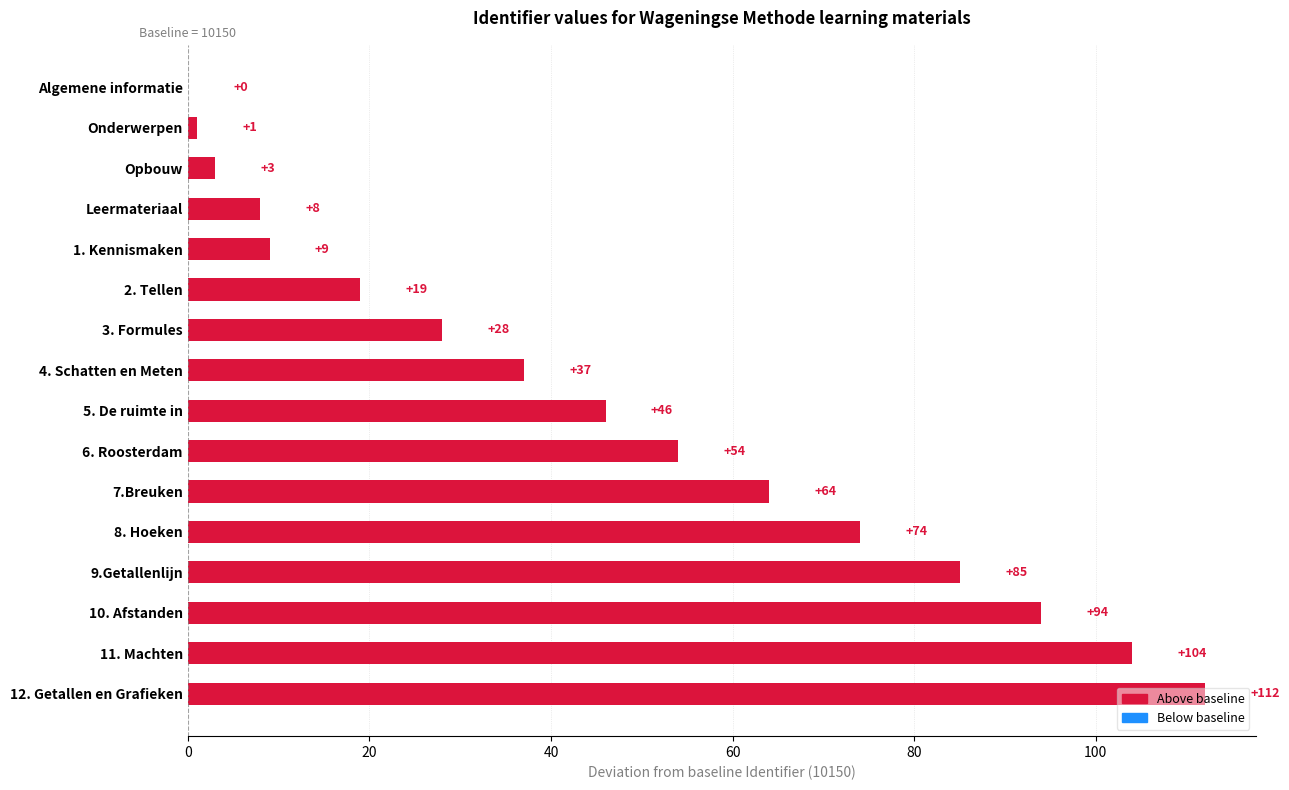

Are the bars horizontal?

Yes